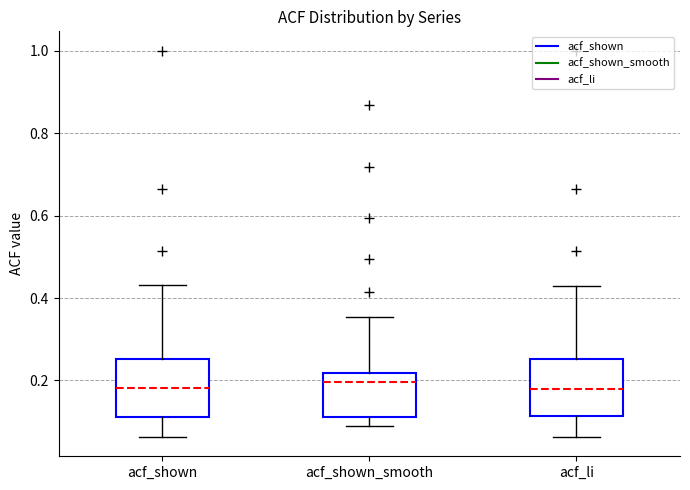

Reading left to right, read every box against the y-axis: the position of its median line, the range the box covers, and the ends of its whiskers. The values are not printed on the chart, so give them approximately, as read against the axis.

acf_shown: median 0.18, box 0.12 to 0.26, whiskers 0.06 to 0.44
acf_shown_smooth: median 0.20, box 0.12 to 0.22, whiskers 0.08 to 0.36
acf_li: median 0.18, box 0.12 to 0.26, whiskers 0.06 to 0.44